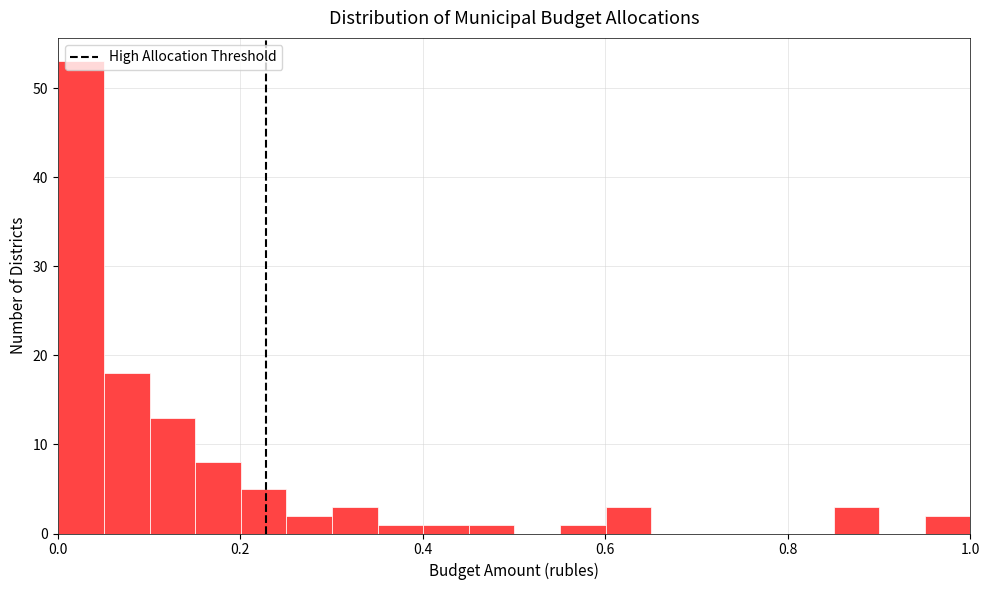

Read against the x-axis, roughly where is the centre of the tallest bar?

0.02